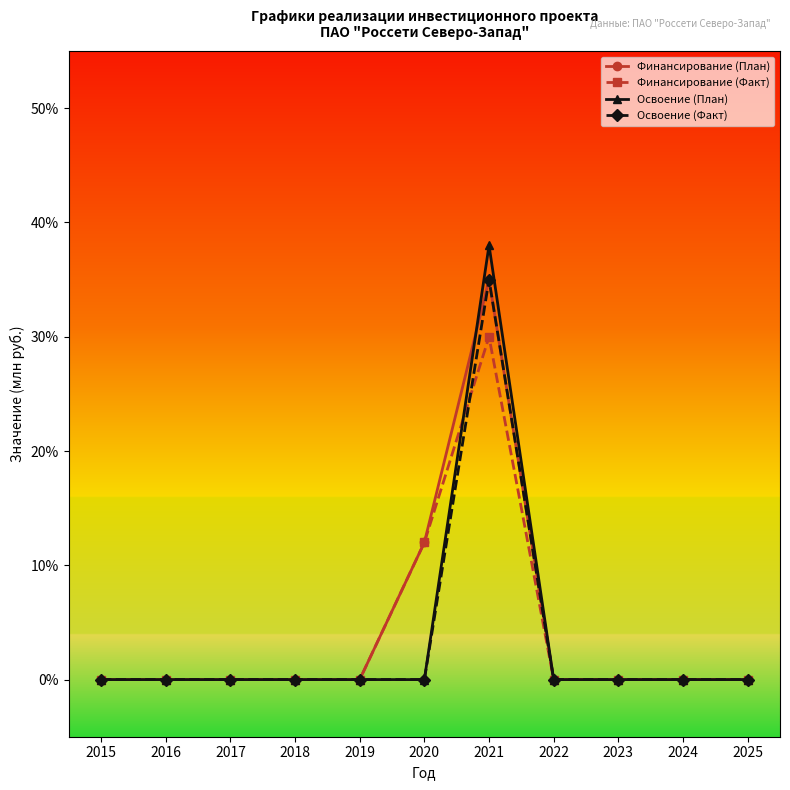

What are all the series names shown in the legend?

Финансирование (План), Финансирование (Факт), Освоение (План), Освоение (Факт)